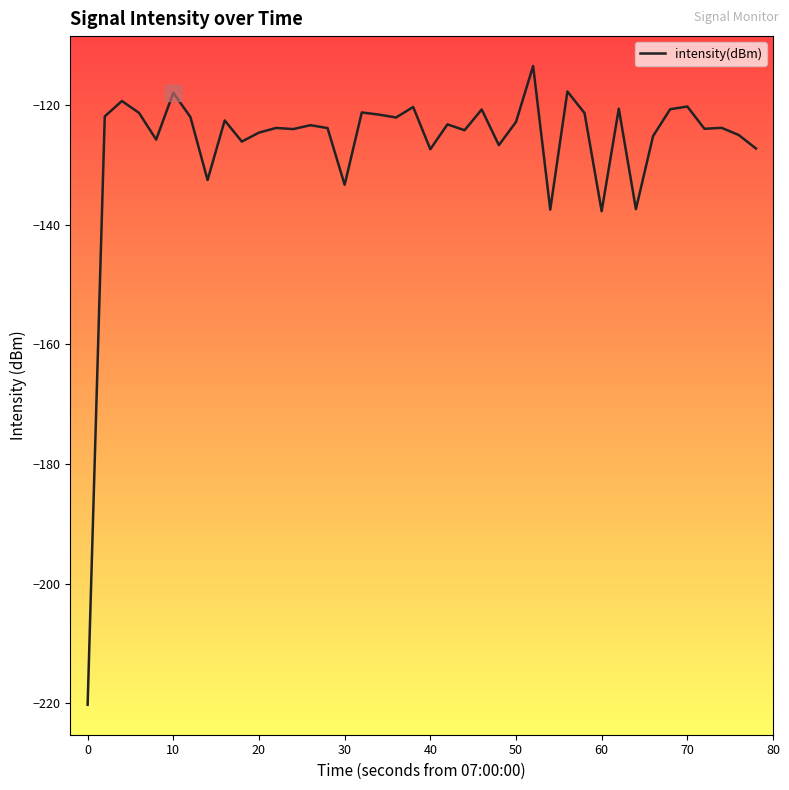

What is the greatest value displayed?

-113.5